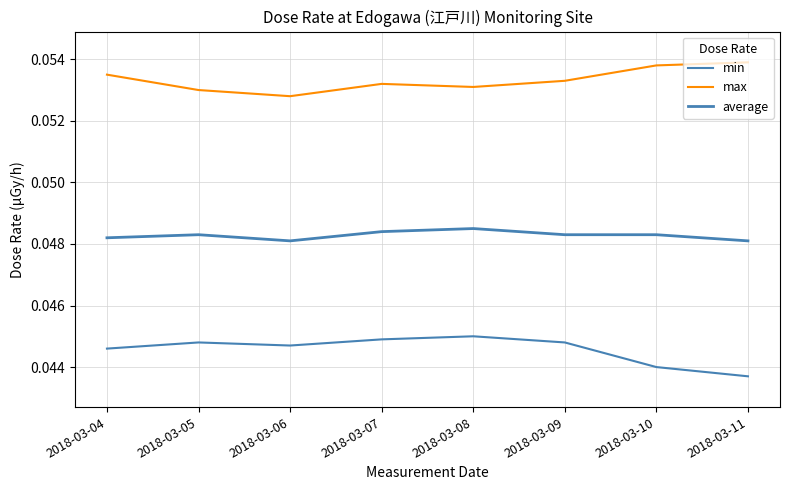

Reading left to right, what are all the values shown in this chart?

min: 0.0	0.0	0.0	0.0	0.0	0.0	0.0	0.0
max: 0.1	0.1	0.1	0.1	0.1	0.1	0.1	0.1
average: 0.0	0.0	0.0	0.0	0.0	0.0	0.0	0.0